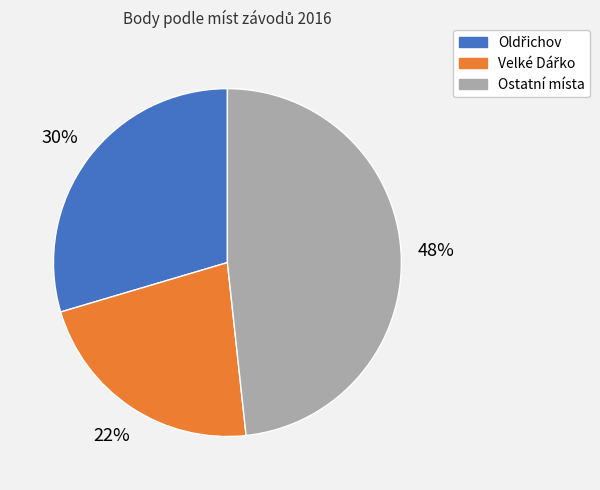

To the nearest percent, what is the average slice percentage?

33%